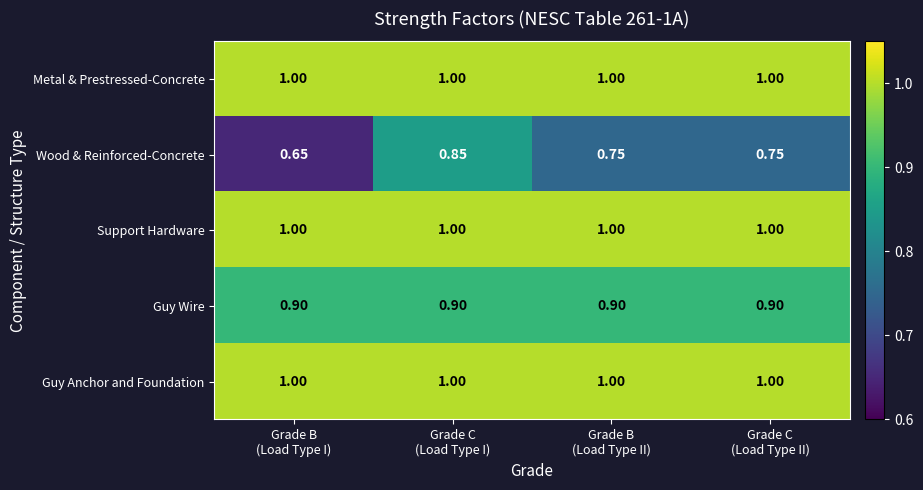

Which series has the largest range (max minus min)?

Wood & Reinforced-Concrete